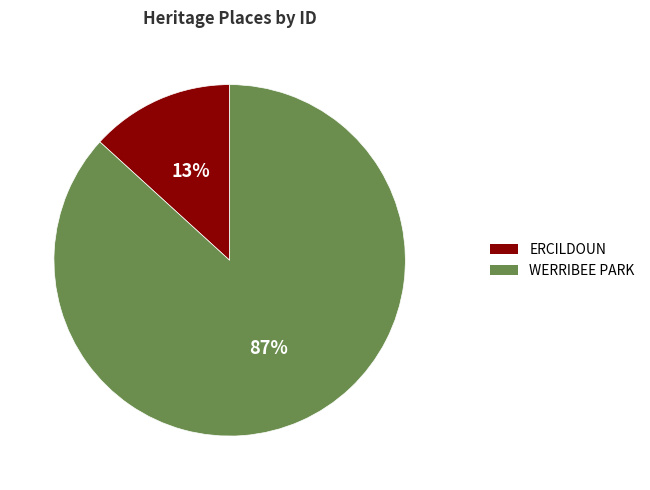

What percentage is the ERCILDOUN slice, to the nearest percent?

13%